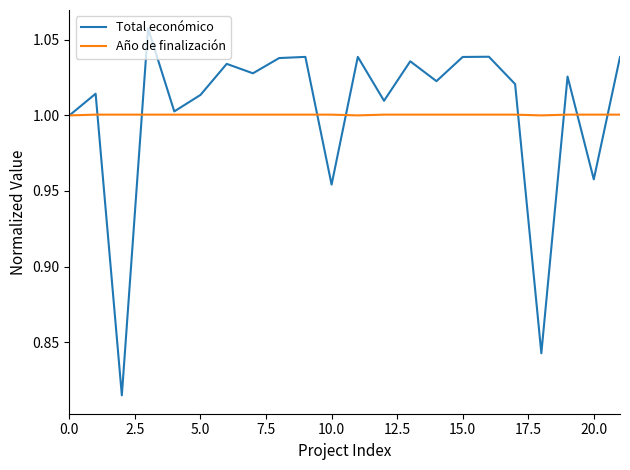

List the series in order of their peak value, lowest first.

Año de finalización, Total económico